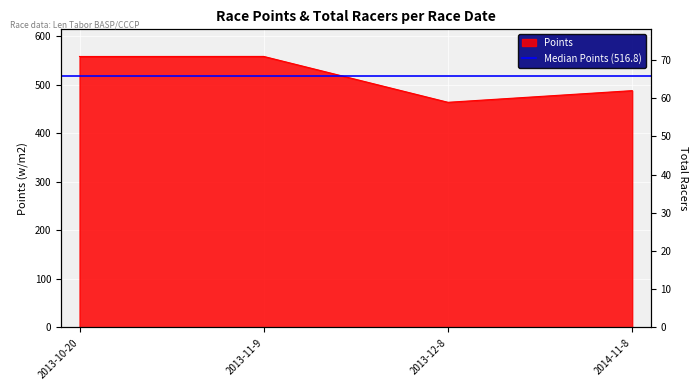

True or false: Points has a value of 860.5 at 2013-11-9.

False